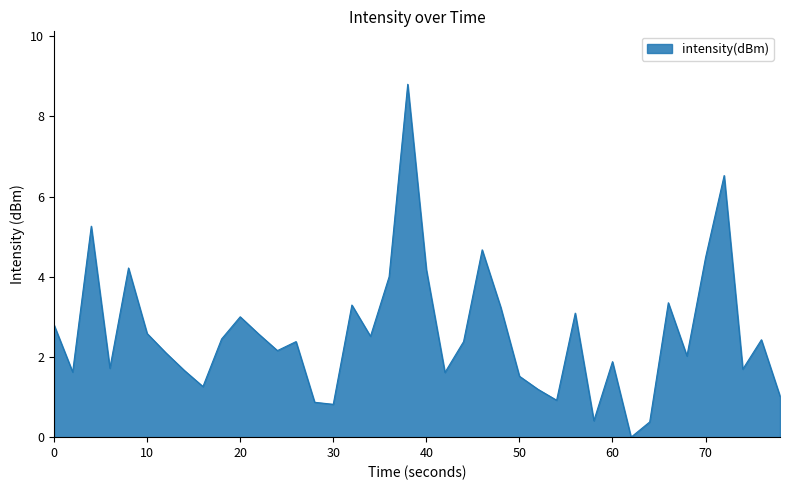

What is the maximum value shown in the chart?

8.8